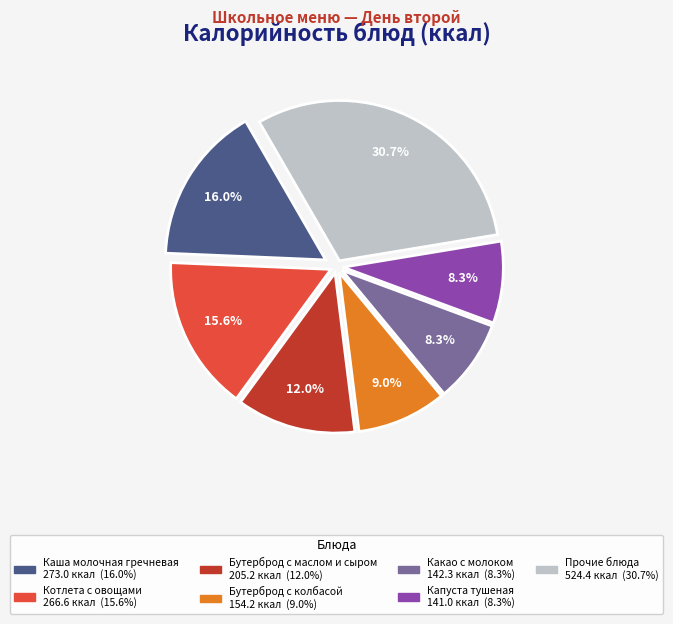

Is there any slice that represents more than half of the pie?

No